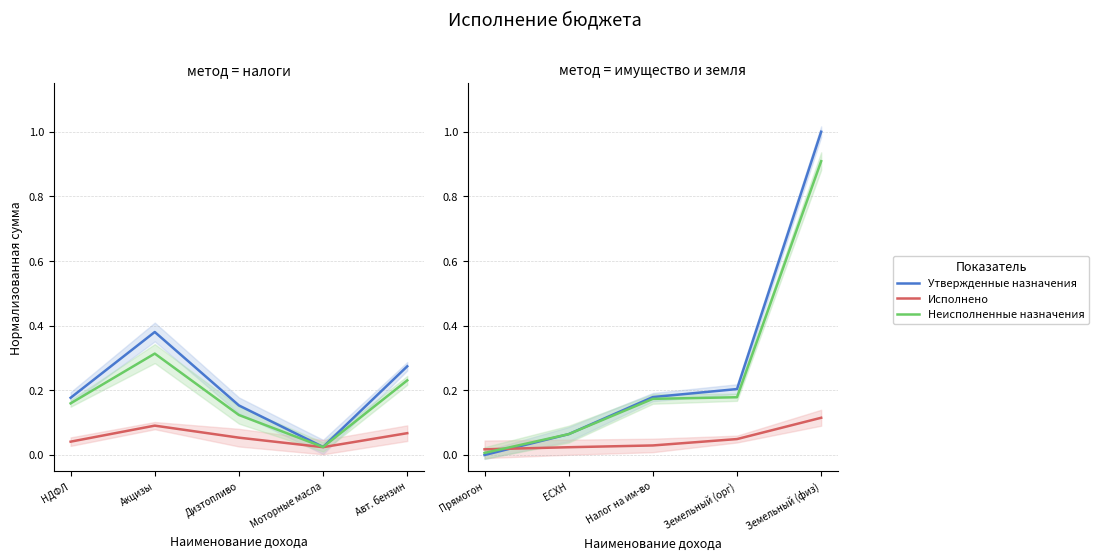

What is the label of the 5th point from the left?

Земельный (физ)